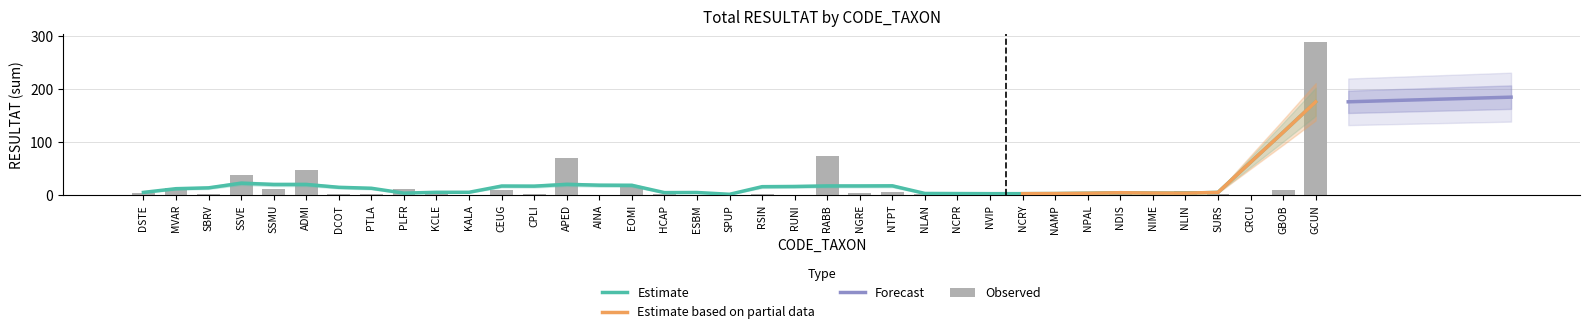

At which label does the data first exceed 2?

DSTE